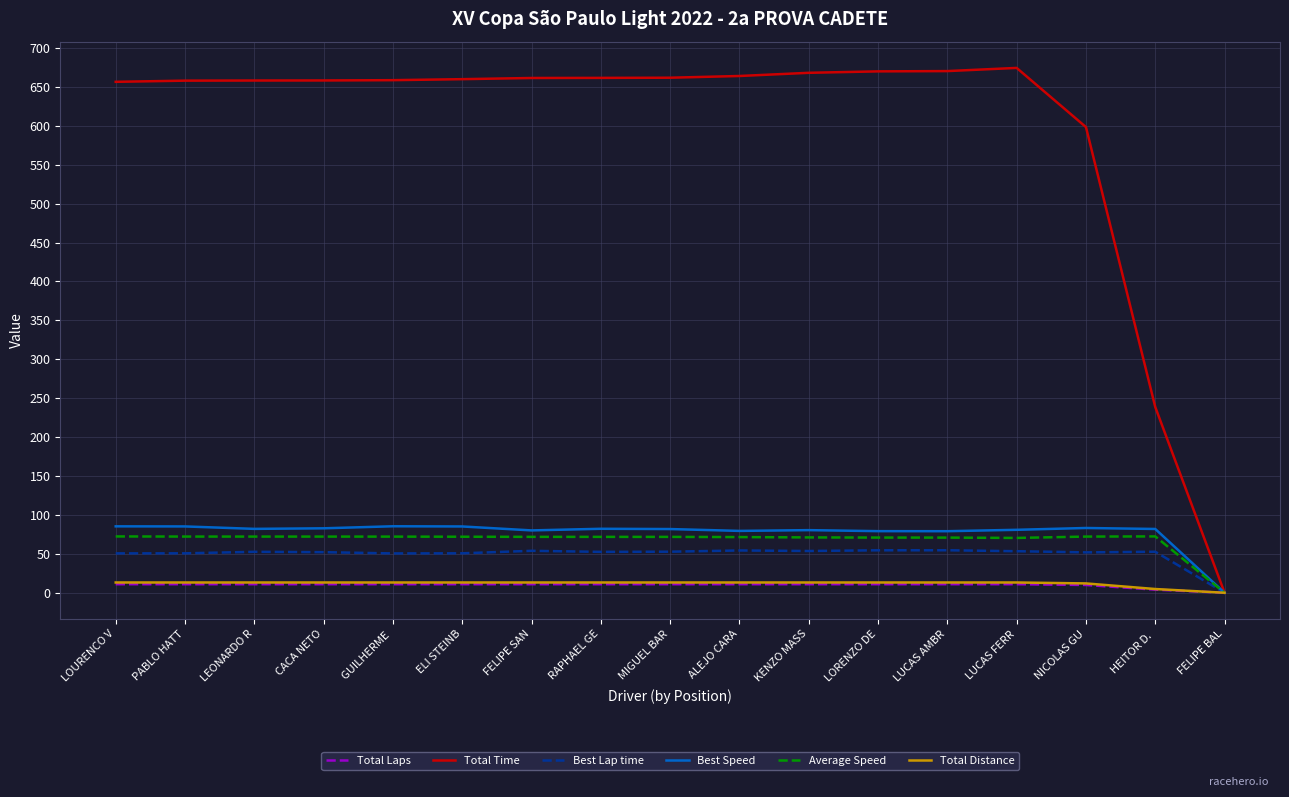

Which series has the widest spread of values?

Total Time